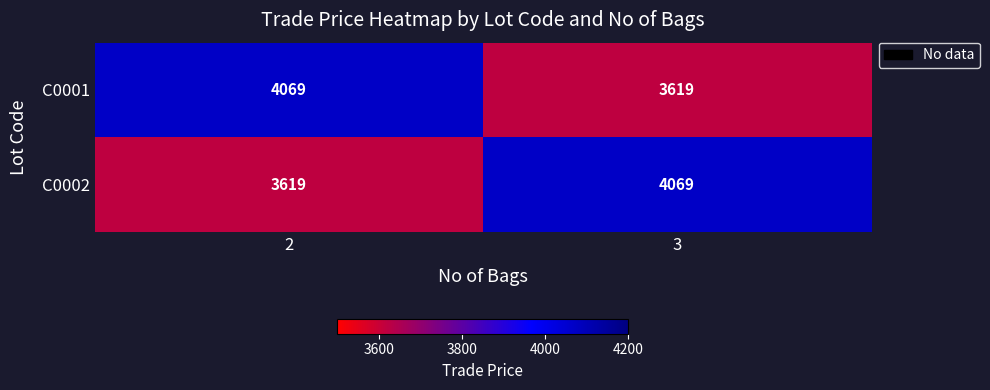

Reading left to right, what are all the values shown in this chart?

C0001: 2=4069	3=3619
C0002: 2=3619	3=4069